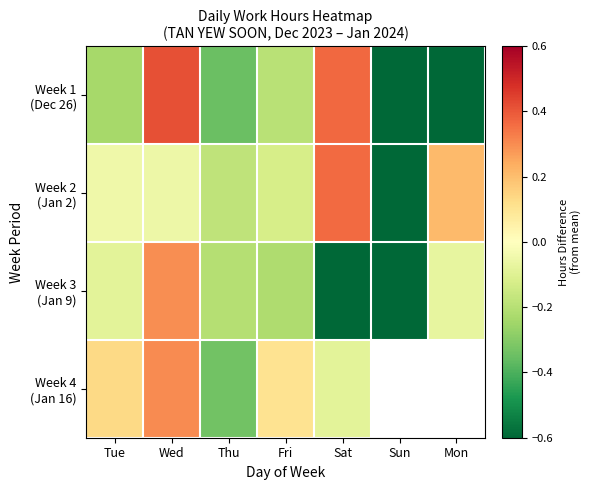

How many positive values does the Week 3 (Jan 9) series have?

1